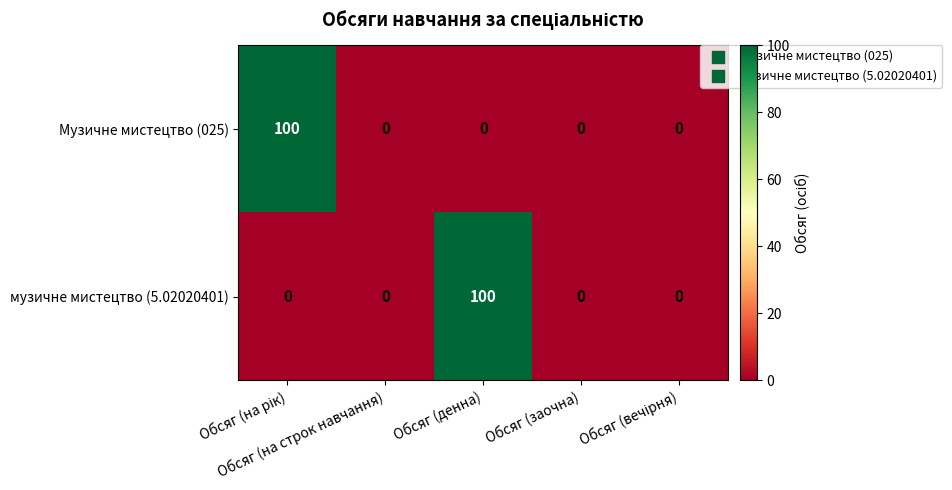

What is the difference between the maximum and minimum values in the Музичне мистецтво (025) series?

100